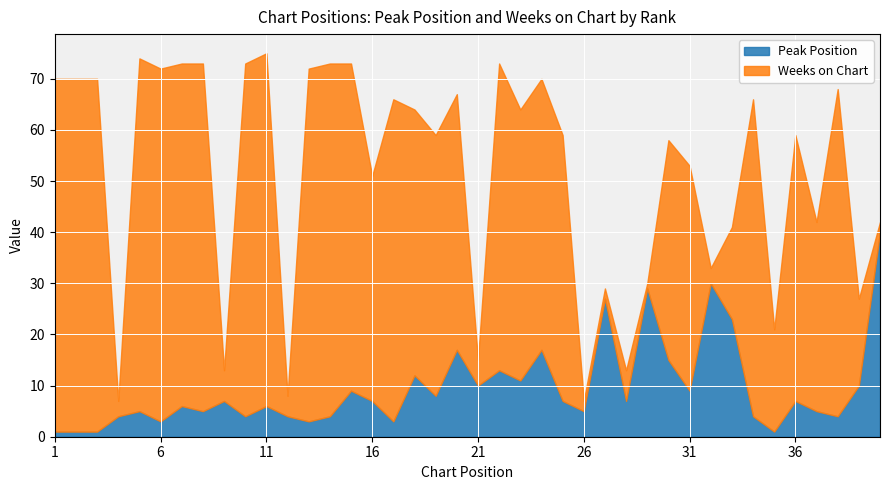

Which series has the widest spread of values?

Weeks on Chart